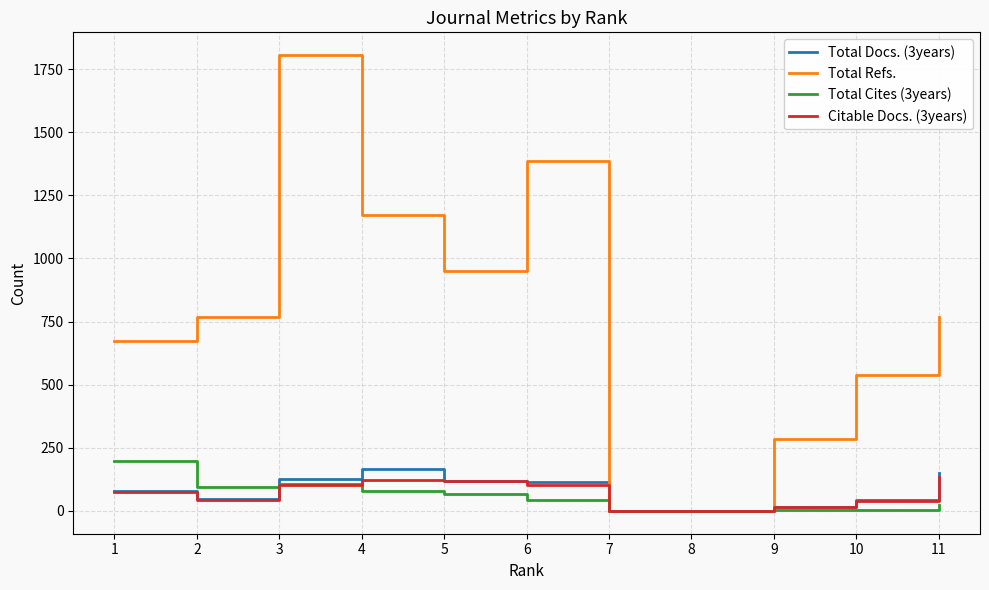

What is the highest value of the Total Cites (3years) series?

196